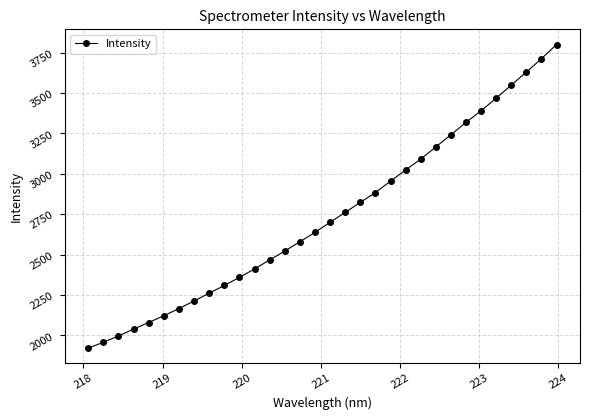

What is the difference between the maximum and minimum values?

1879.6